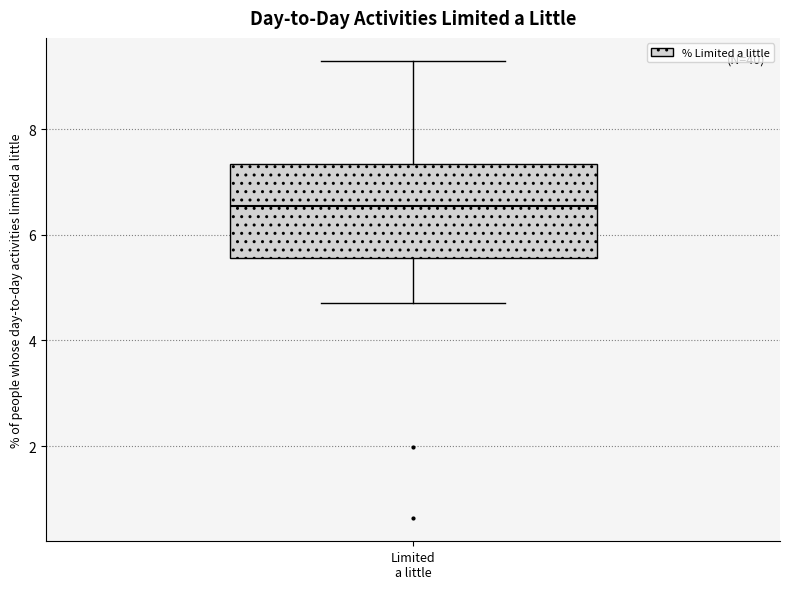

Where does the upper whisker of the box for Limited a little end on the y-axis? The values are not printed on the chart, so give them approximately, as read against the axis.

9.2